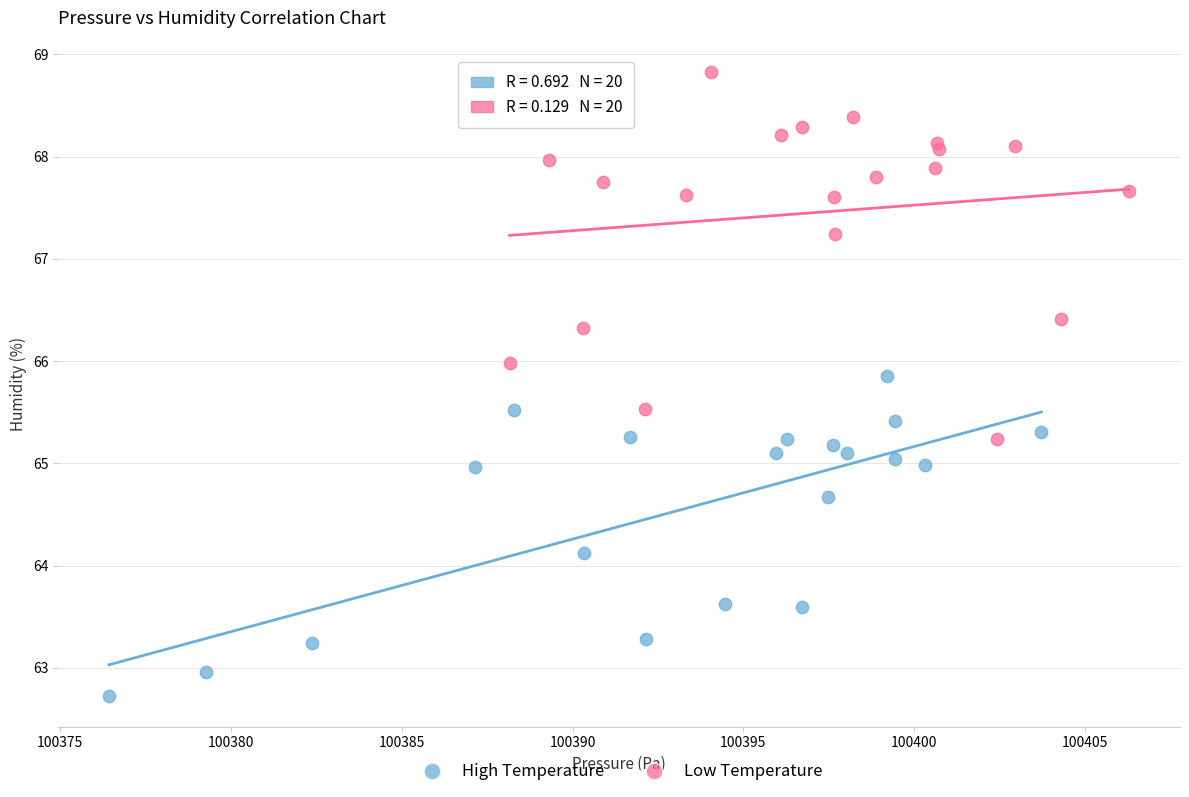

Which series reaches the maximum Y coordinate?

Low Temperature